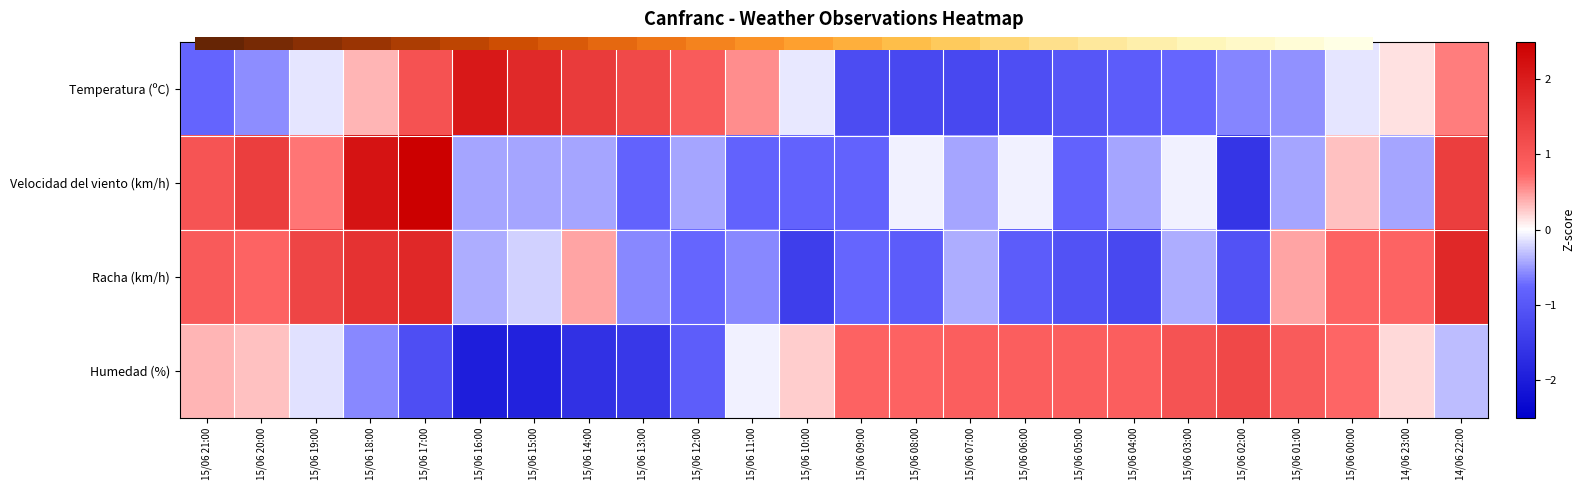

At how many categories does at least one series exceed 0?

24